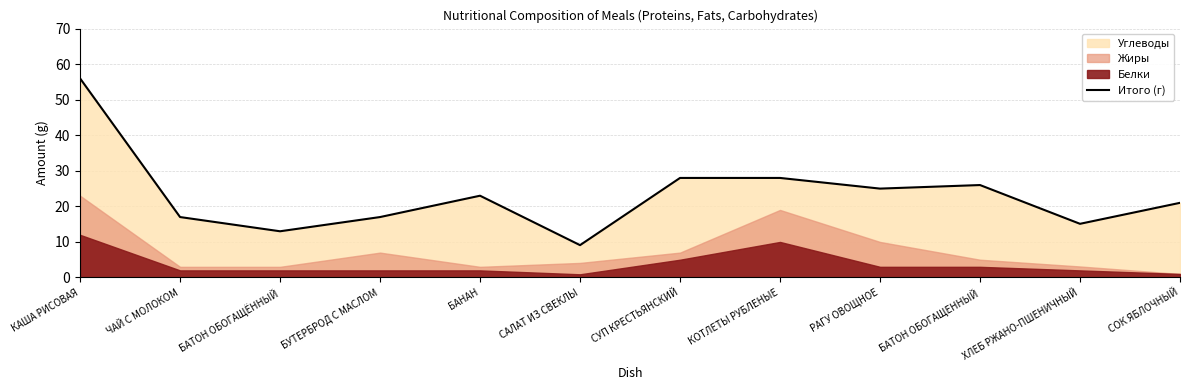

What is the greatest value displayed?

56.0